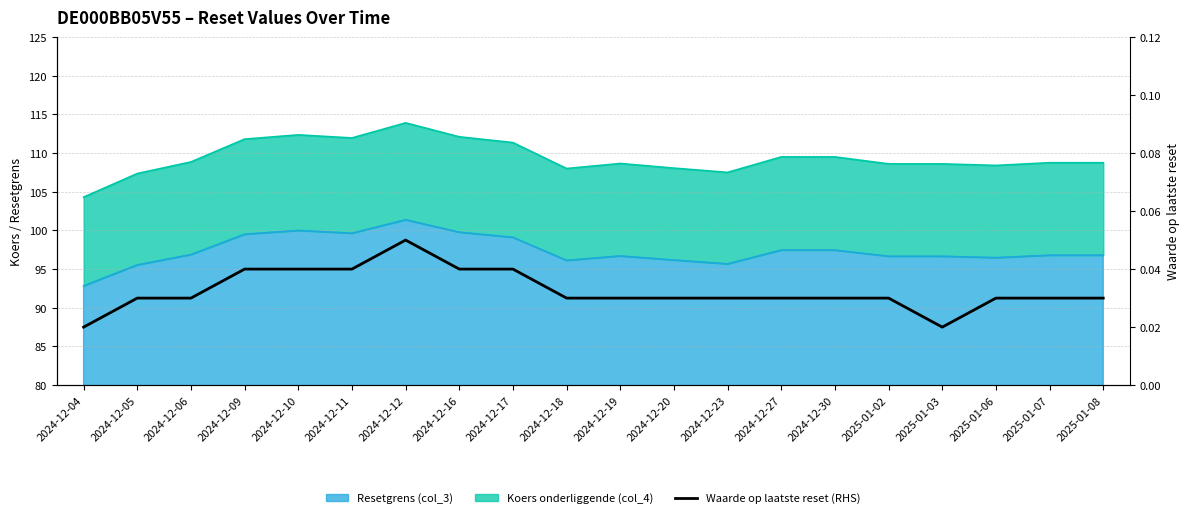

How many interior local peaks (higher than both neighbors) does the data have?

1